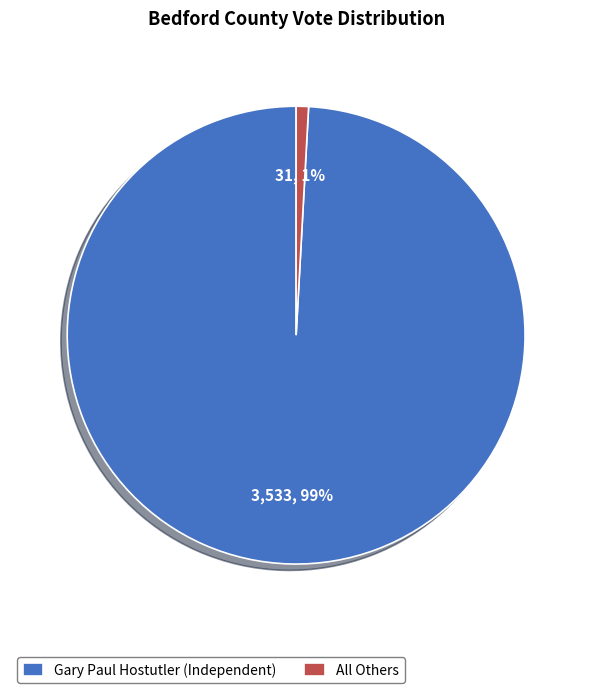

Which category has the biggest portion of the pie?

Gary Paul Hostutler (Independent)